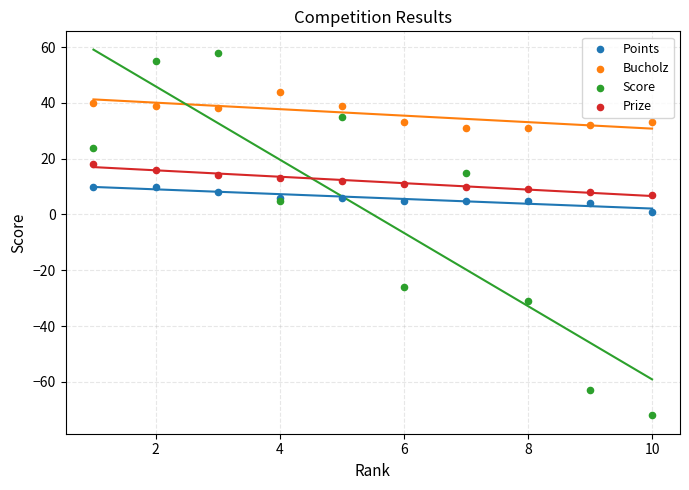

In the Score series, what Y value is closest to -7?

5